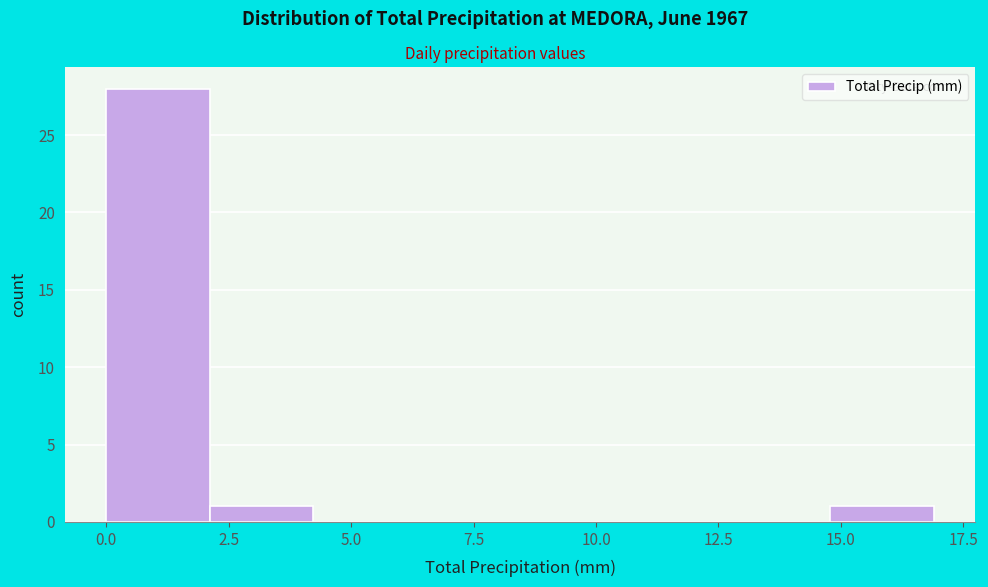

Reading left to right, transcribe this chart: for each bar, give the range it covers on the x-axis and its height. Neither the bar edges nor the heights are printed on the chart, so give them approximately, as read against the axes.

0.0 to 2.0: 28
2.0 to 4.0: 1
4.0 to 6.5: 0
6.5 to 8.5: 0
8.5 to 10.5: 0
10.5 to 12.5: 0
12.5 to 15.0: 0
15.0 to 17.0: 1